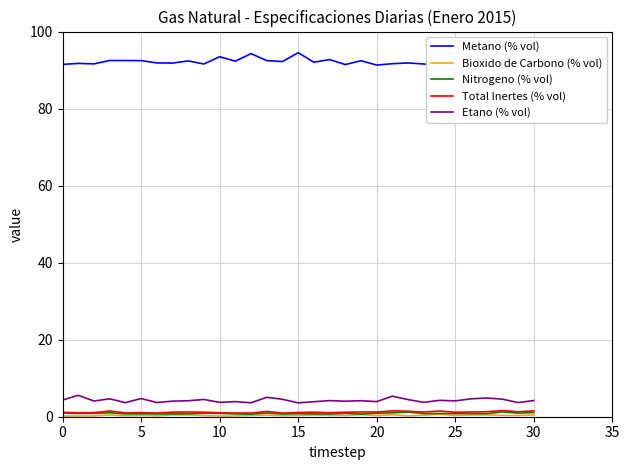

What is the difference between the Etano (% vol) values at 26 and 8?

0.5